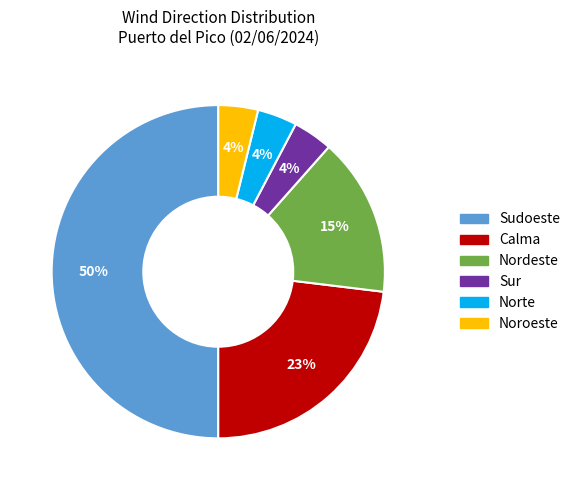

To the nearest percent, what is the difference between the largest and smallest slice percentages?

46%